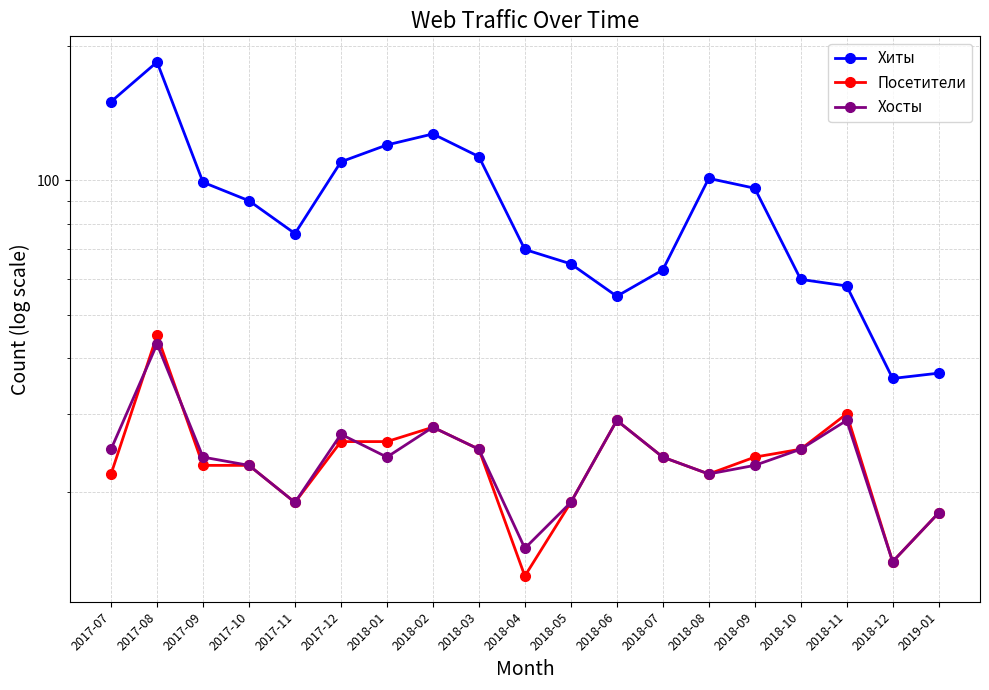

Where is Посетители nearest to the value 29?

2018-06